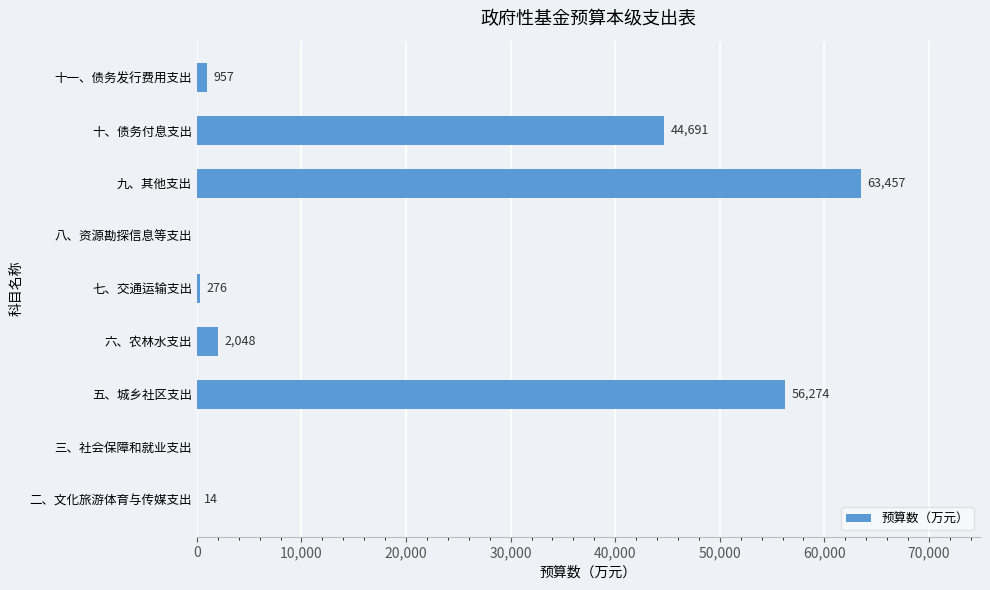

What is the sum of the values at 八、资源勘探信息等支出 and 六、农林水支出?

2048